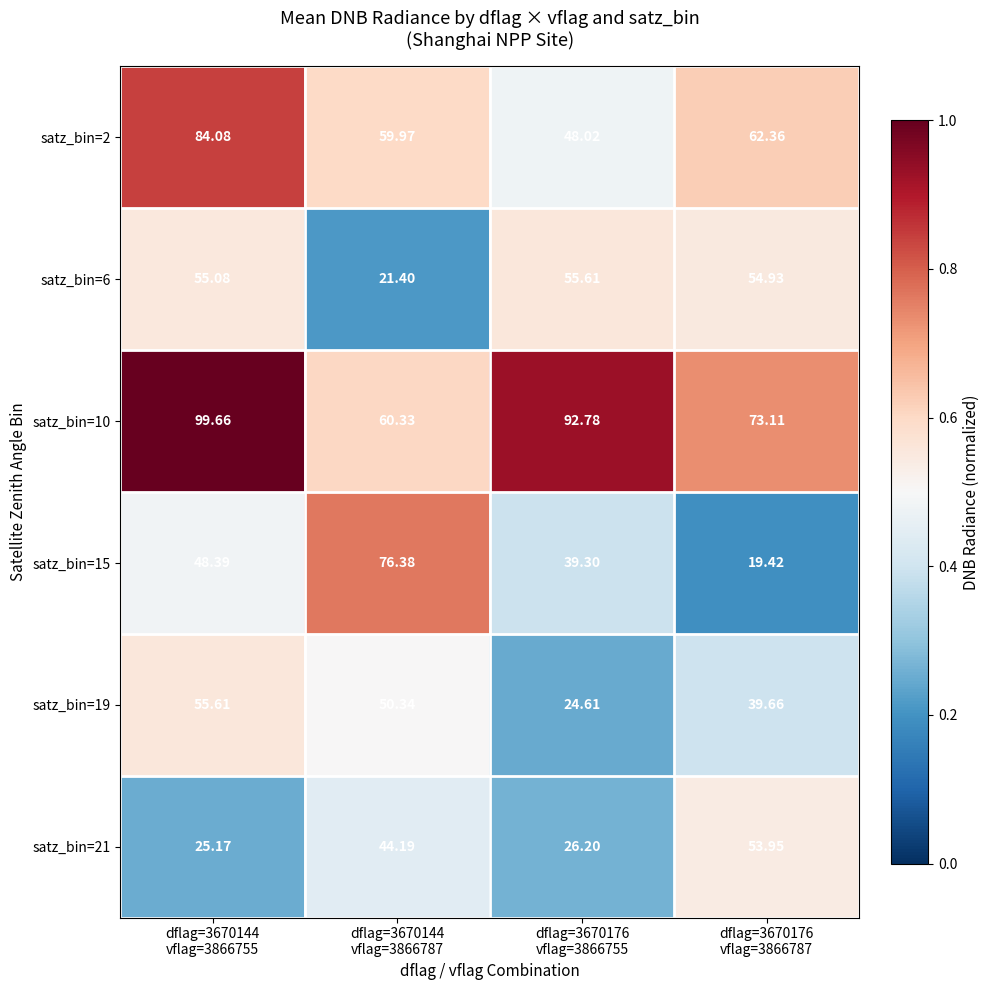

What is the spread (max minus min) of values at dflag=3670176
vflag=3866787?

0.5